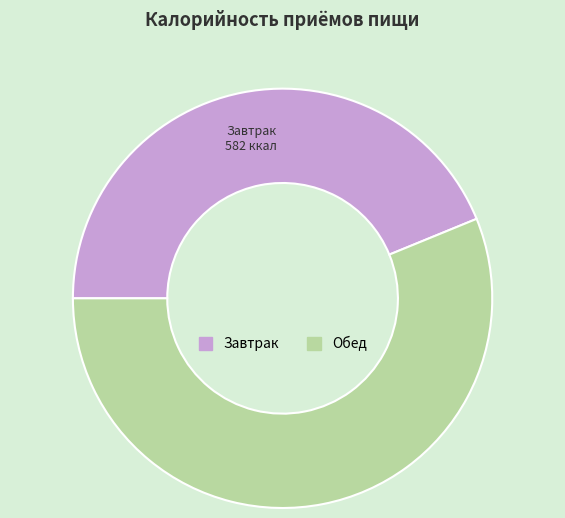

Is it true that Обед is 43% of the pie?

False